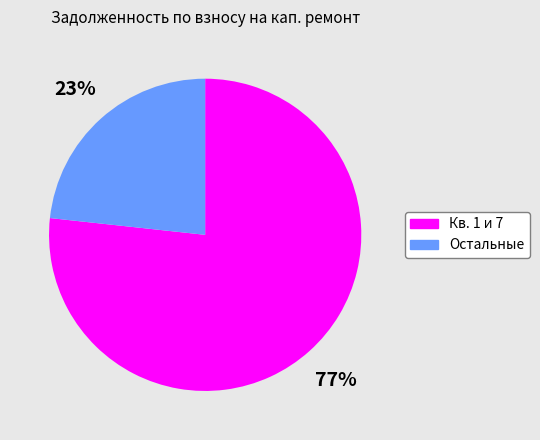

How many segments does this pie chart have?

2